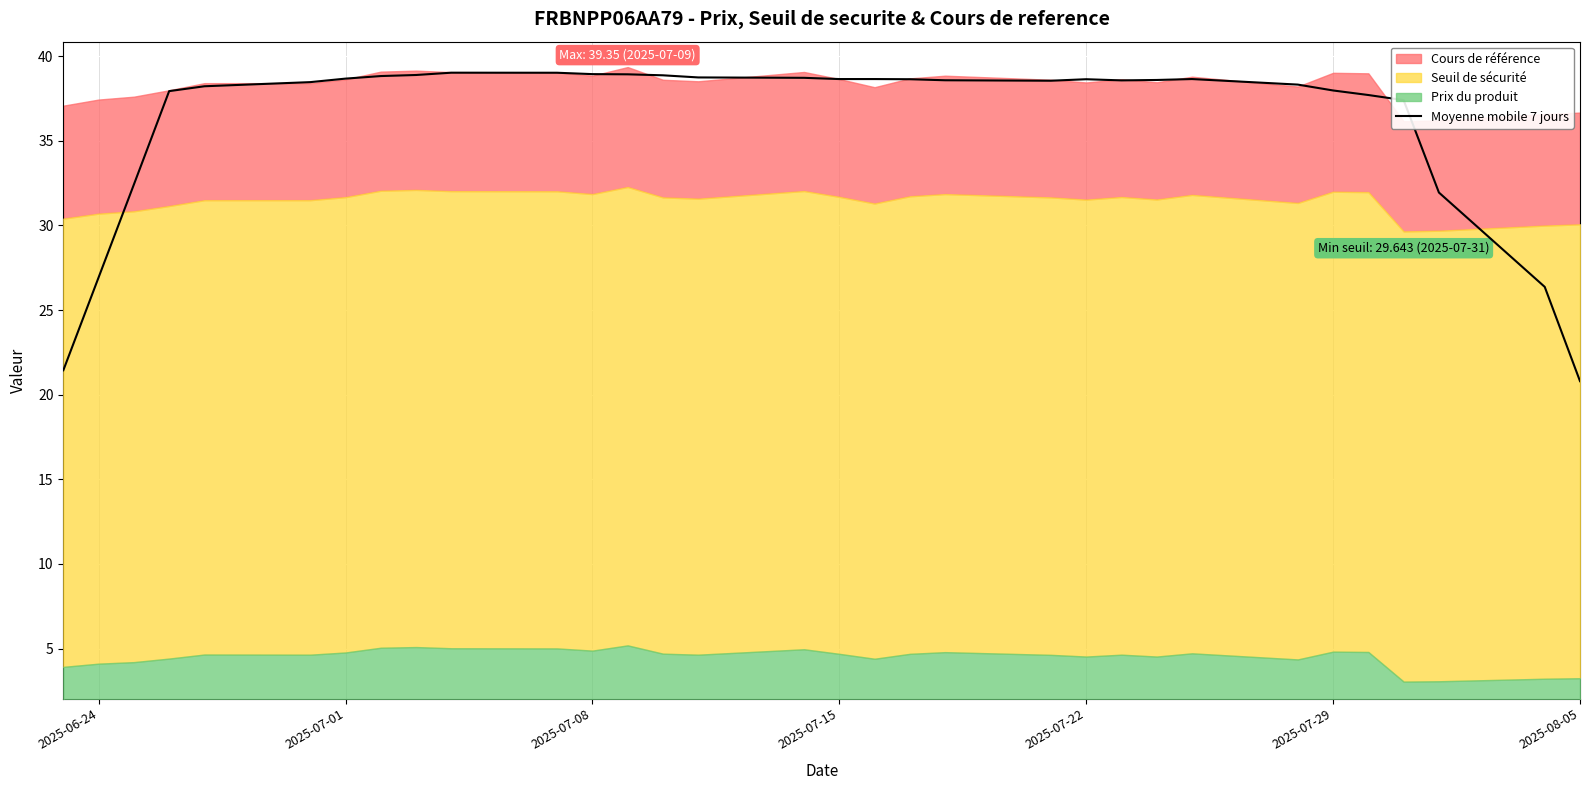

True or false: Moyenne mobile 7 jours has a value of 34.8 at 2025-08-05.

False